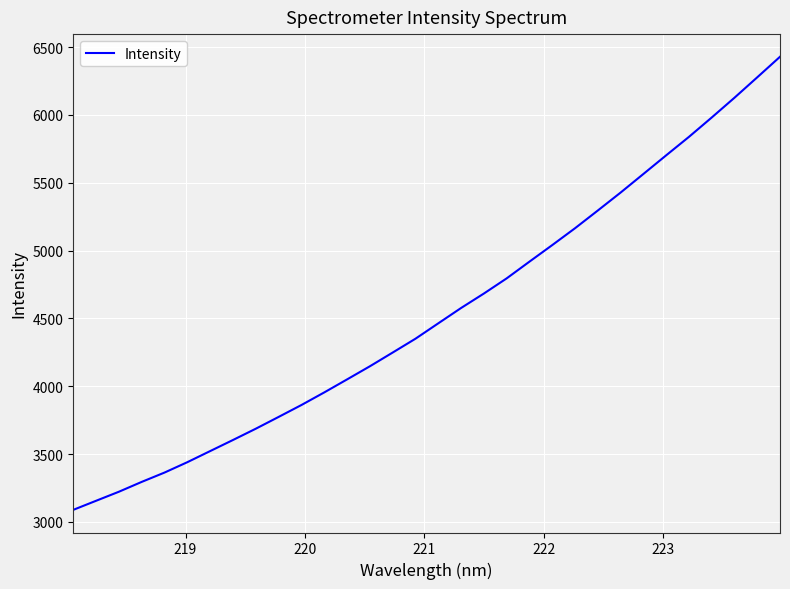

What is the smallest value displayed?

3088.4